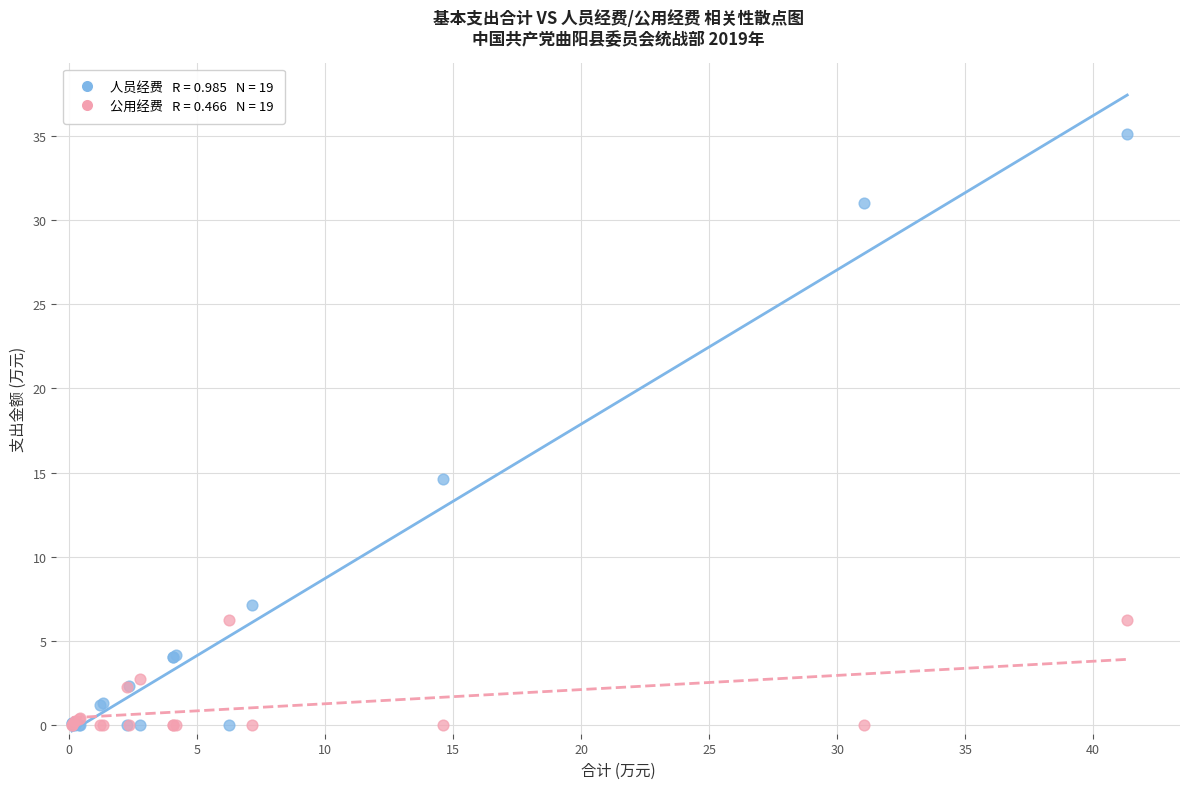

Across all series, what Y value is closest to 17?

14.6